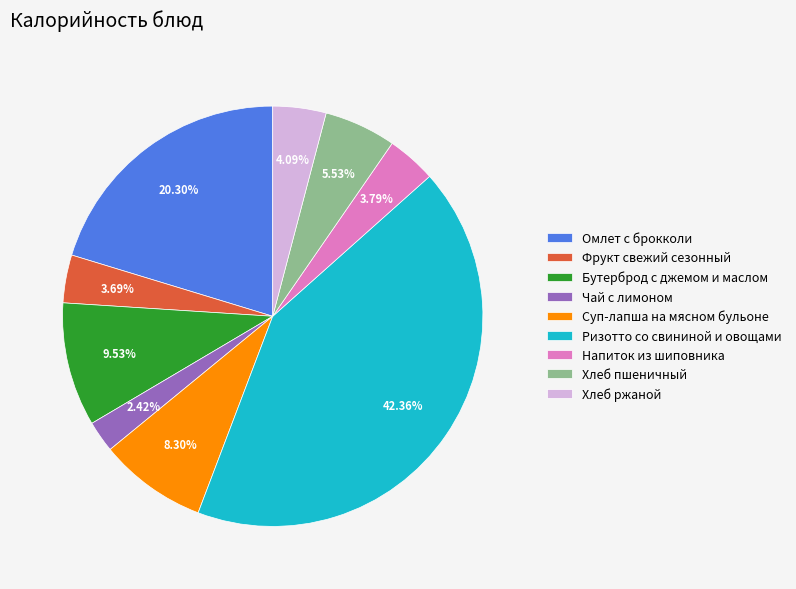

To the nearest percent, what percentage of the pie is Напиток из шиповника?

4%